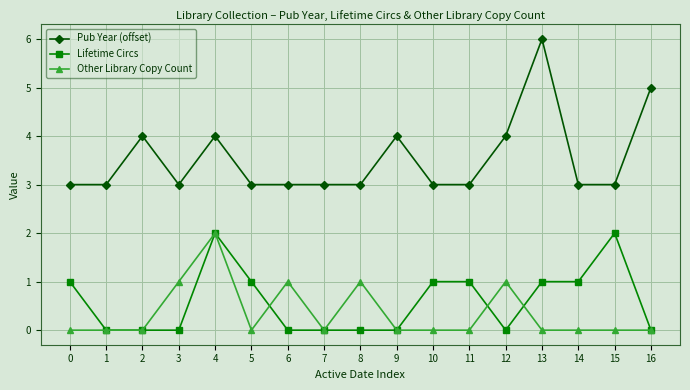

Reading left to right, what are all the values shown in this chart?

Pub Year (offset): 0=3	1=3	2=4	3=3	4=4	5=3	6=3	7=3	8=3	9=4	10=3	11=3	12=4	13=6	14=3	15=3	16=5
Lifetime Circs: 0=1	1=0	2=0	3=0	4=2	5=1	6=0	7=0	8=0	9=0	10=1	11=1	12=0	13=1	14=1	15=2	16=0
Other Library Copy Count: 0=0	1=0	2=0	3=1	4=2	5=0	6=1	7=0	8=1	9=0	10=0	11=0	12=1	13=0	14=0	15=0	16=0